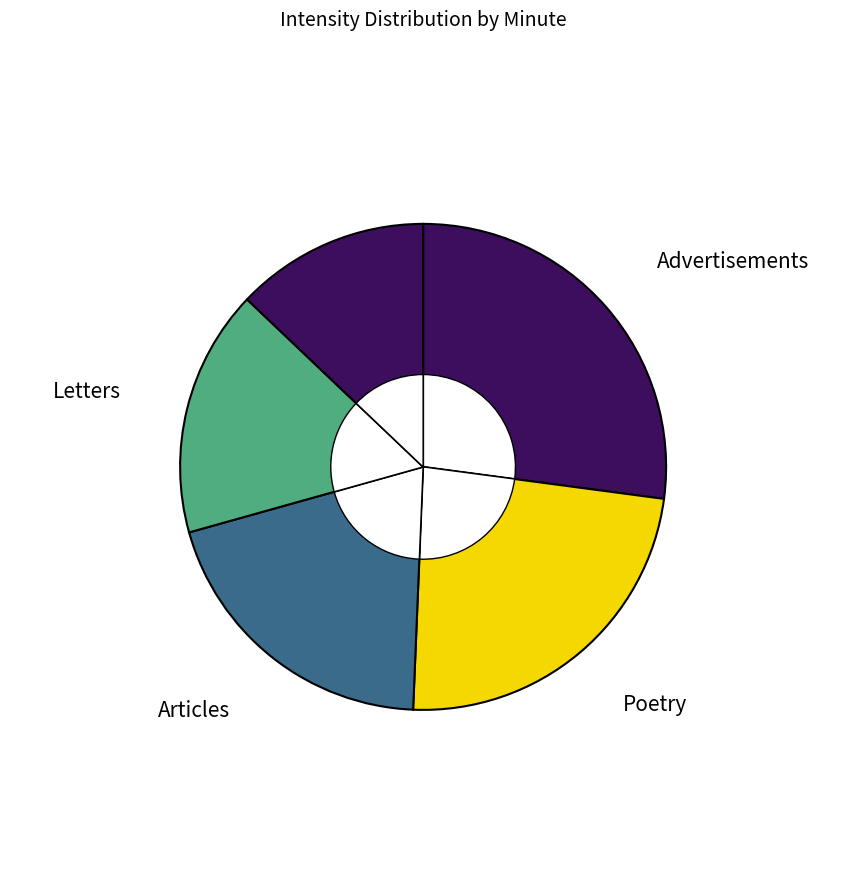

What is the change in value from 38 to 42?

+4